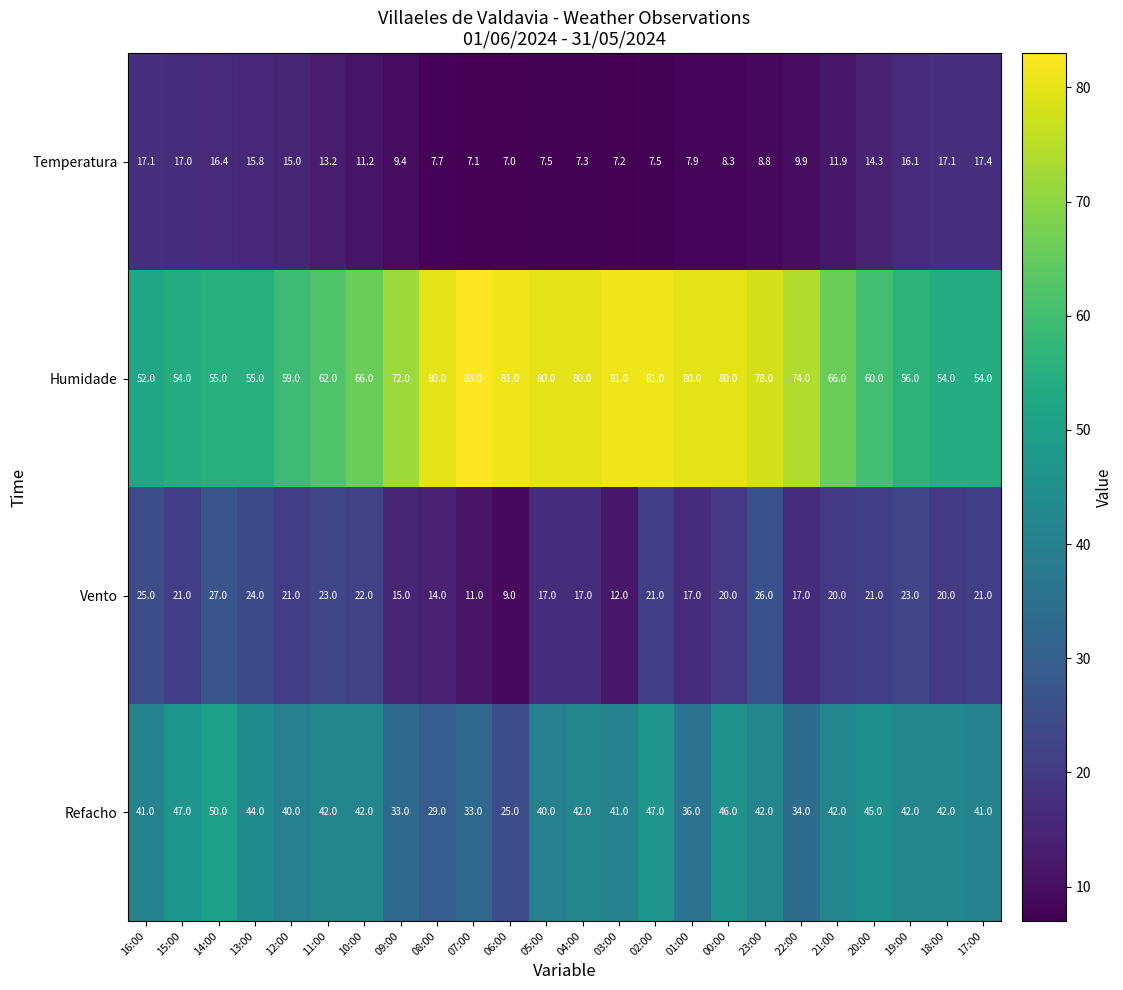

At which label does Refacho first exceed 42?

15:00